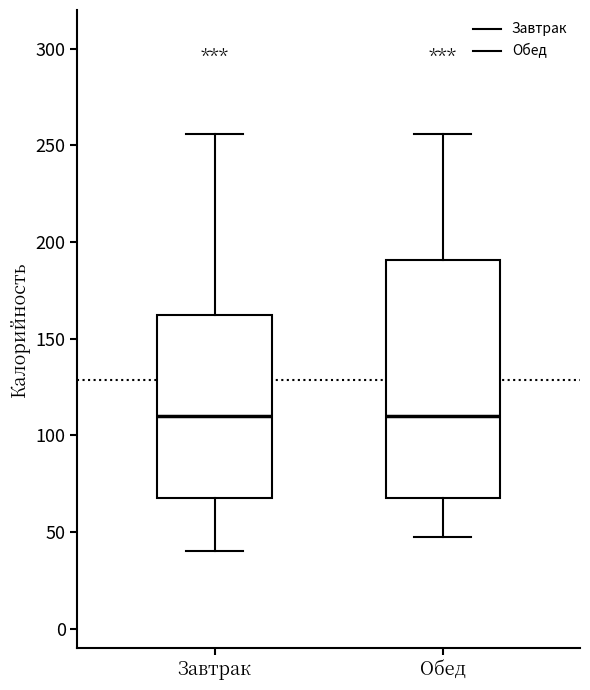

Reading left to right, read every box against the y-axis: the position of its median line, the range the box covers, and the ends of its whiskers. The values are not printed on the chart, so give them approximately, as read against the axis.

Завтрак: median 110, box 70 to 160, whiskers 40 to 255
Обед: median 110, box 70 to 190, whiskers 45 to 255